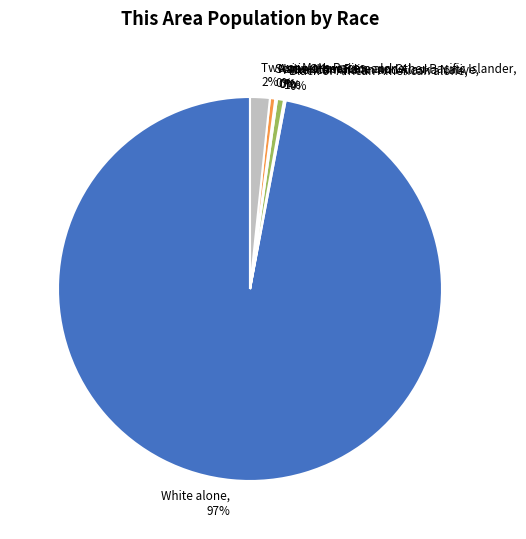

Between White alone and American Indian and Alaska Native, which is larger?

White alone